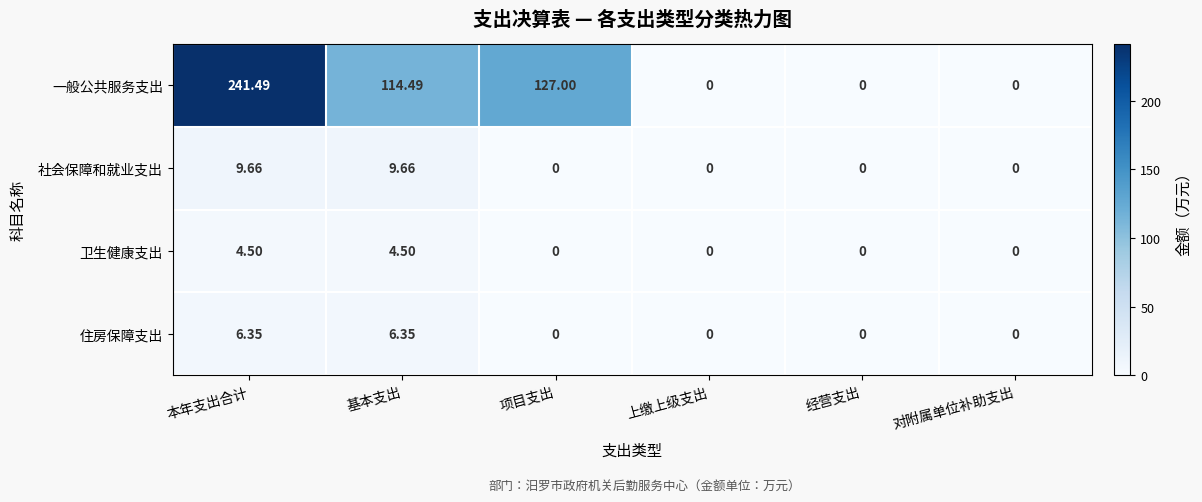

What is the total value across all series at 本年支出合计?

262.0